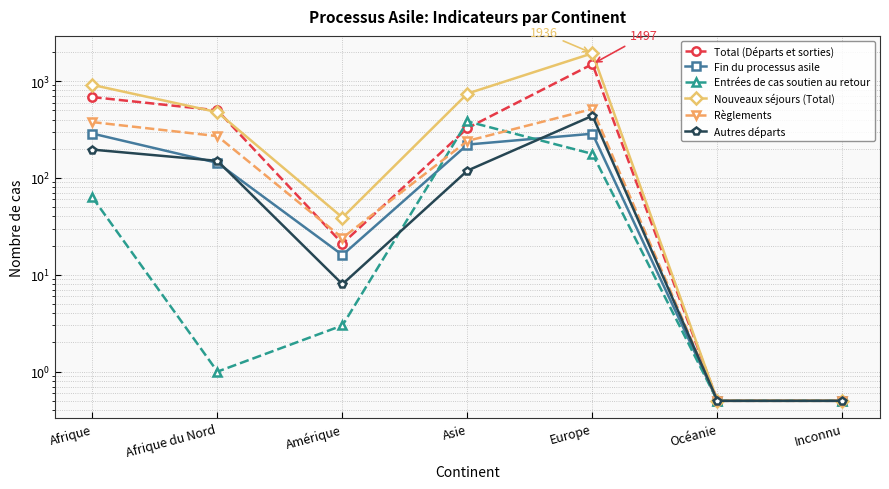

True or false: Total (Départs et sorties) and Entrées de cas soutien au retour cross at least once.

True